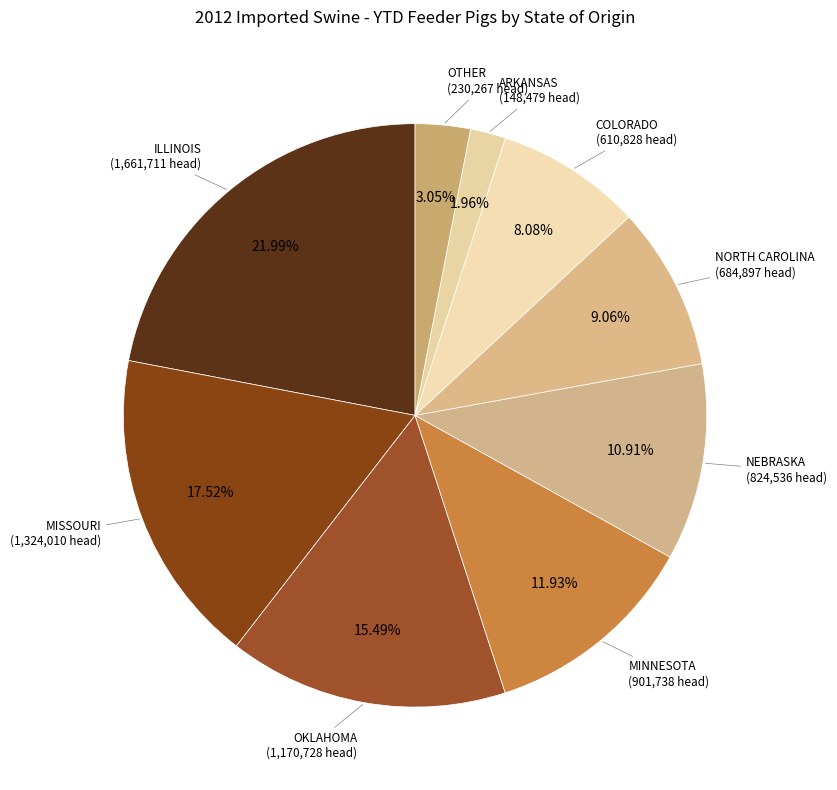

Which category has the biggest portion of the pie?

ILLINOIS